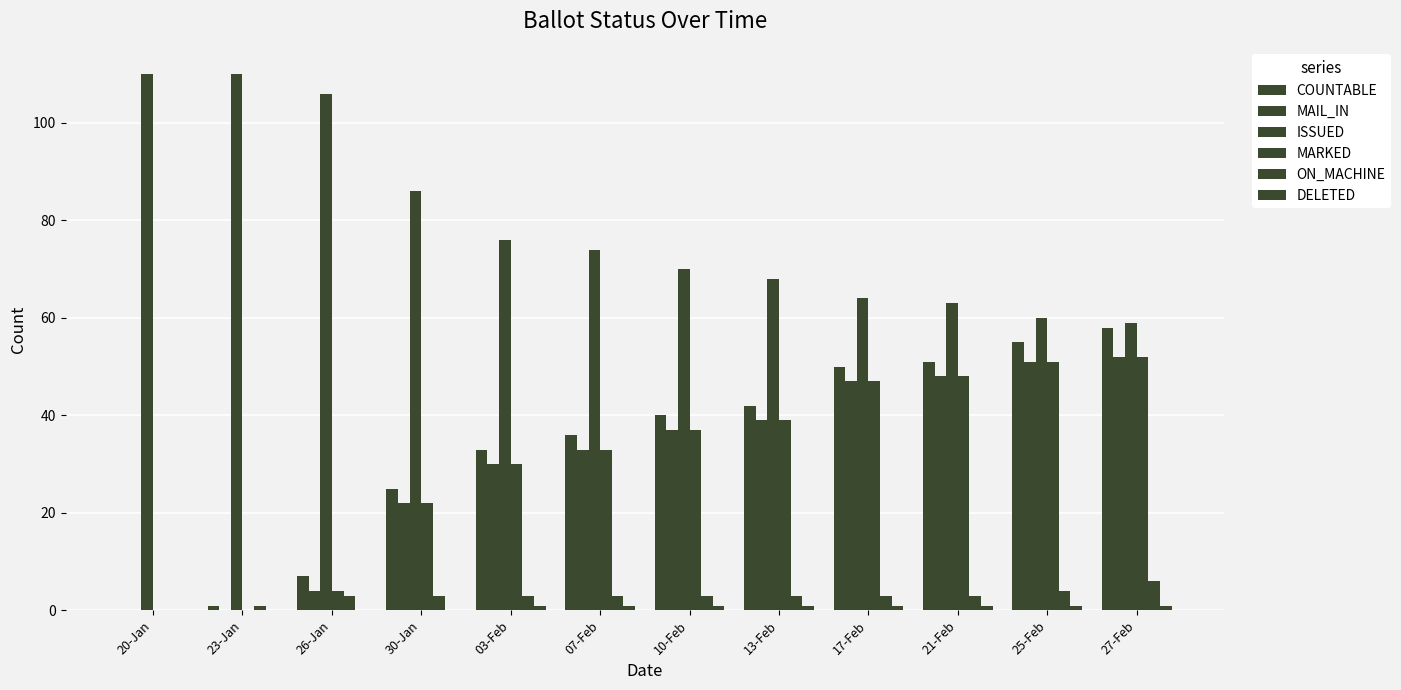

Count the number of categories in the chart.

12